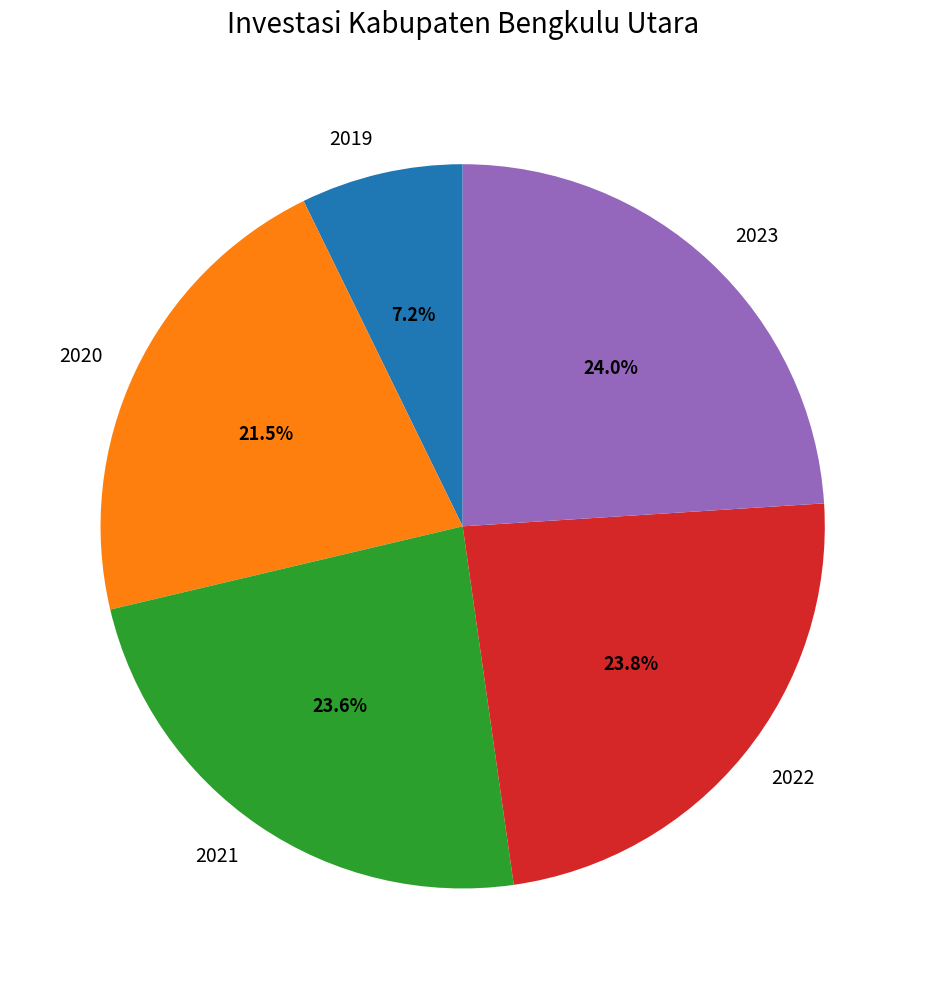

To the nearest percent, what portion does 2022 represent?

24%